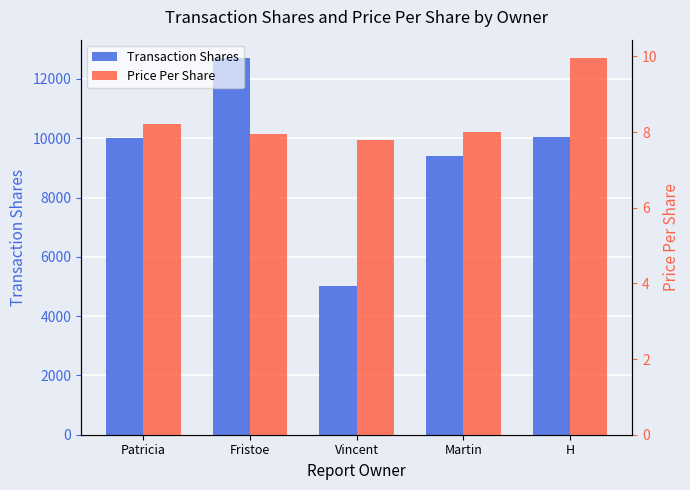

Is it true that Price Per Share equals 7.9 at Fristoe?

True